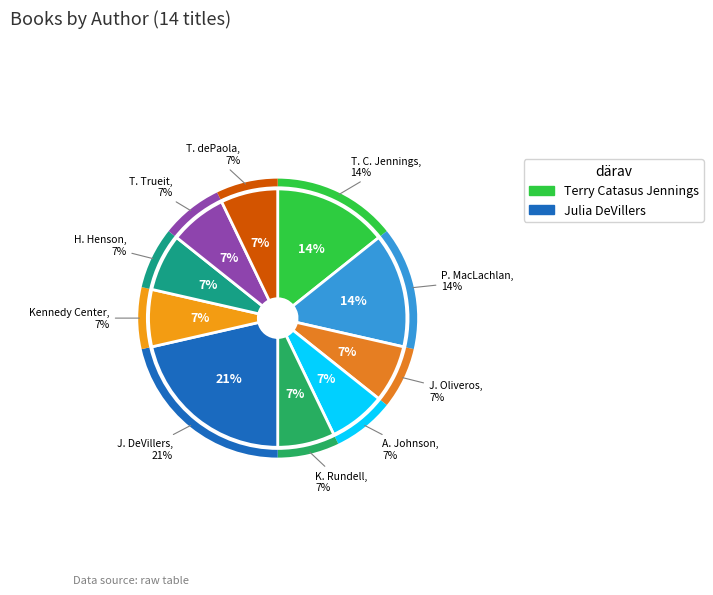

The Tomie dePaola slice represents 7% of the pie. True or false?

True